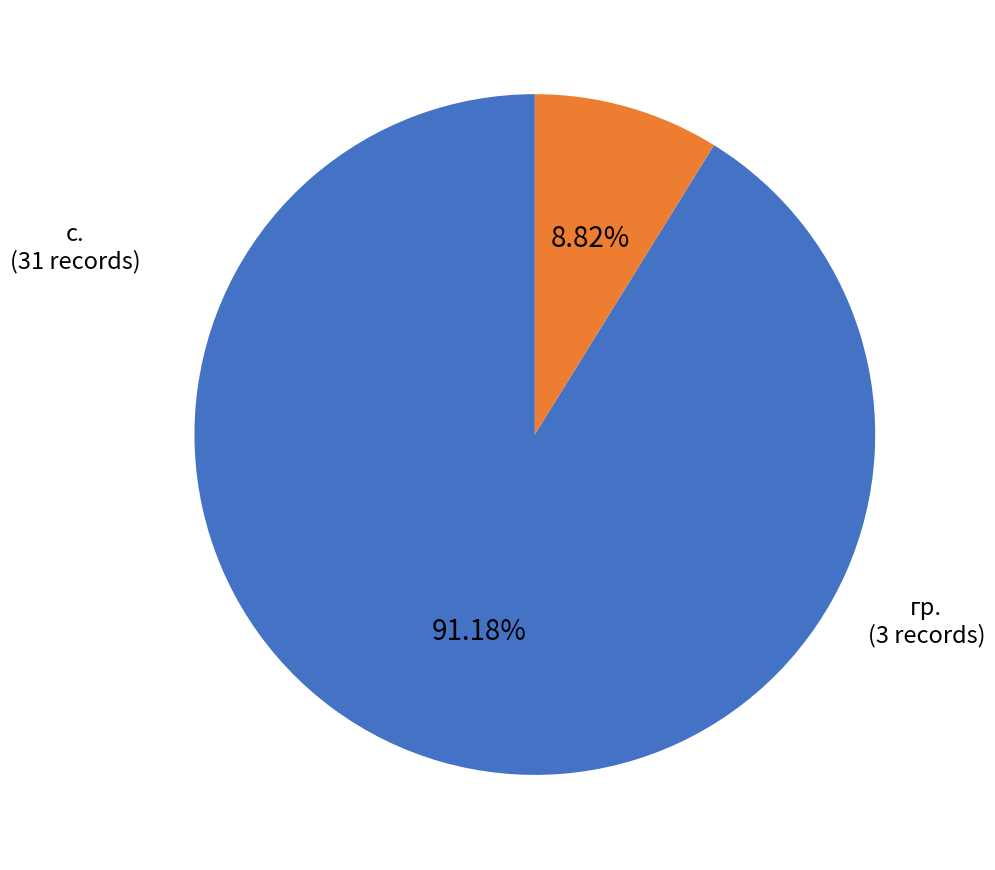

Which category accounts for the majority?

с.